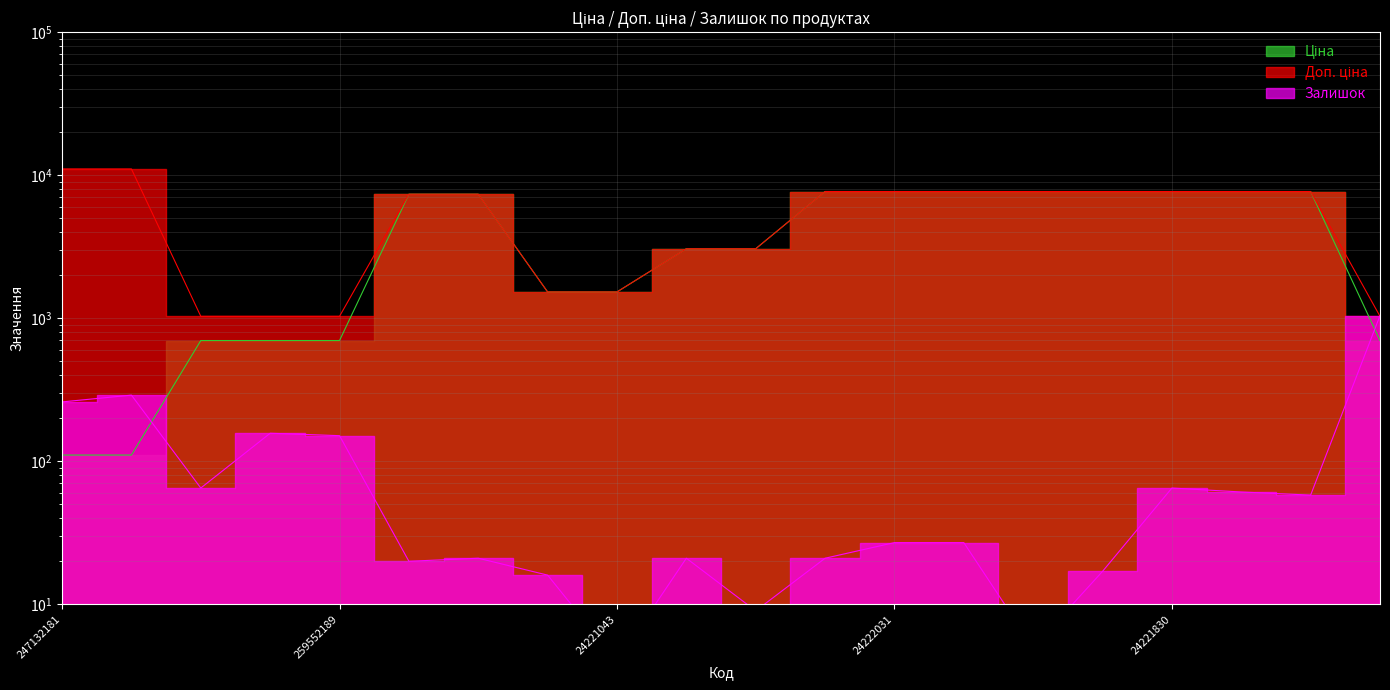

At which category is the sum across all series the highest?

24221830